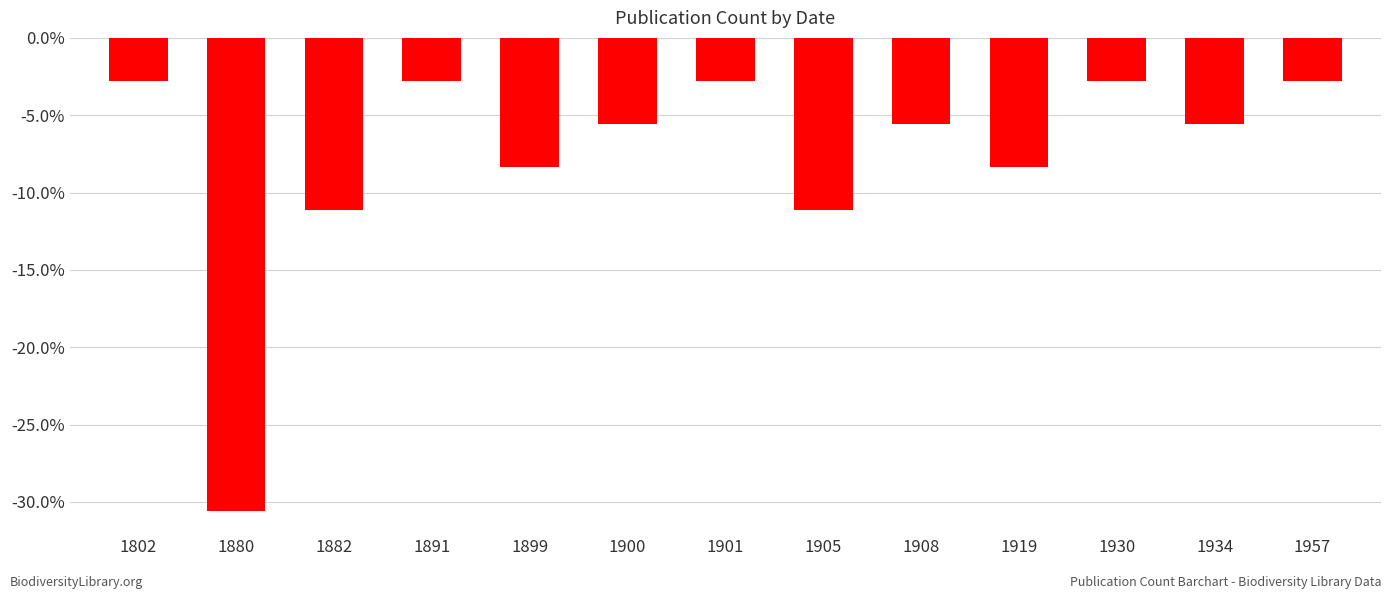

Reading left to right, extract all data points from this chart.

1802=-0.0	1880=-0.3	1882=-0.1	1891=-0.0	1899=-0.1	1900=-0.1	1901=-0.0	1905=-0.1	1908=-0.1	1919=-0.1	1930=-0.0	1934=-0.1	1957=-0.0